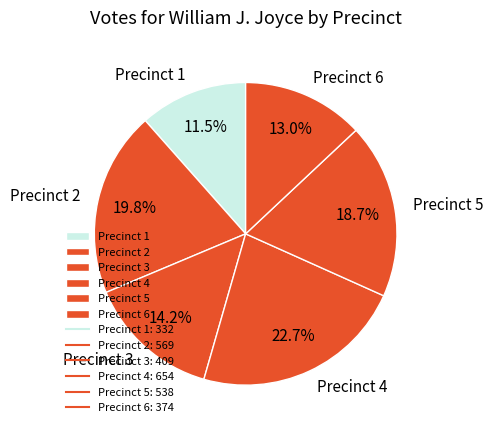

To the nearest percent, what percentage of the pie is Precinct 2?

20%